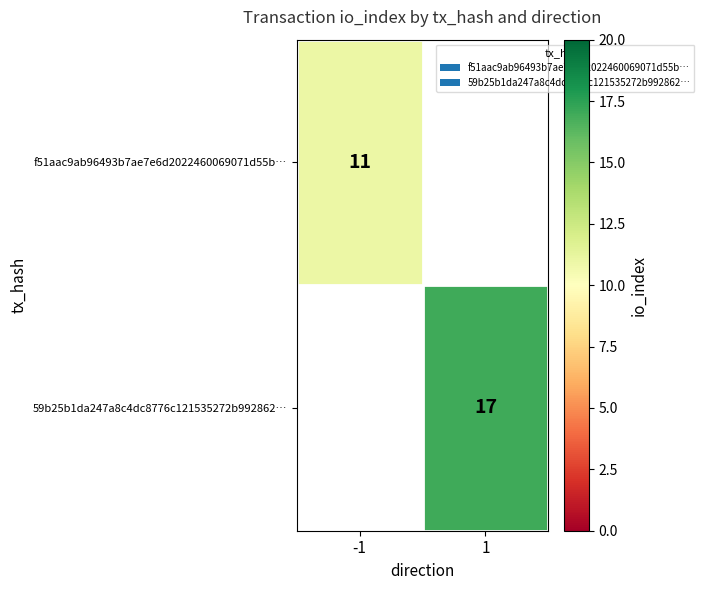

How many series are shown in this chart?

2